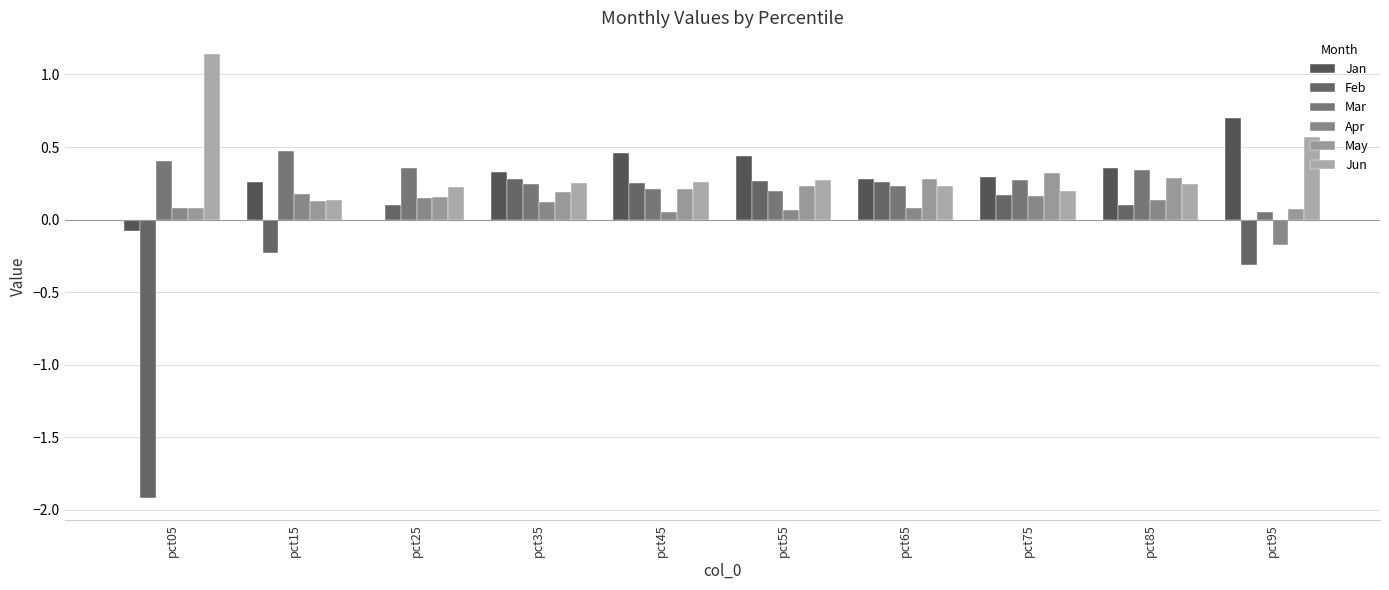

Reading right to left, transcribe all the data shown in this chart.

Jan: pct95=0.7	pct85=0.4	pct75=0.3	pct65=0.3	pct55=0.4	pct45=0.5	pct35=0.3	pct25=-0.0	pct15=0.3	pct05=-0.1
Feb: pct95=-0.3	pct85=0.1	pct75=0.2	pct65=0.3	pct55=0.3	pct45=0.2	pct35=0.3	pct25=0.1	pct15=-0.2	pct05=-1.9
Mar: pct95=0.1	pct85=0.3	pct75=0.3	pct65=0.2	pct55=0.2	pct45=0.2	pct35=0.2	pct25=0.4	pct15=0.5	pct05=0.4
Apr: pct95=-0.2	pct85=0.1	pct75=0.2	pct65=0.1	pct55=0.1	pct45=0.1	pct35=0.1	pct25=0.1	pct15=0.2	pct05=0.1
May: pct95=0.1	pct85=0.3	pct75=0.3	pct65=0.3	pct55=0.2	pct45=0.2	pct35=0.2	pct25=0.2	pct15=0.1	pct05=0.1
Jun: pct95=0.6	pct85=0.2	pct75=0.2	pct65=0.2	pct55=0.3	pct45=0.3	pct35=0.3	pct25=0.2	pct15=0.1	pct05=1.1